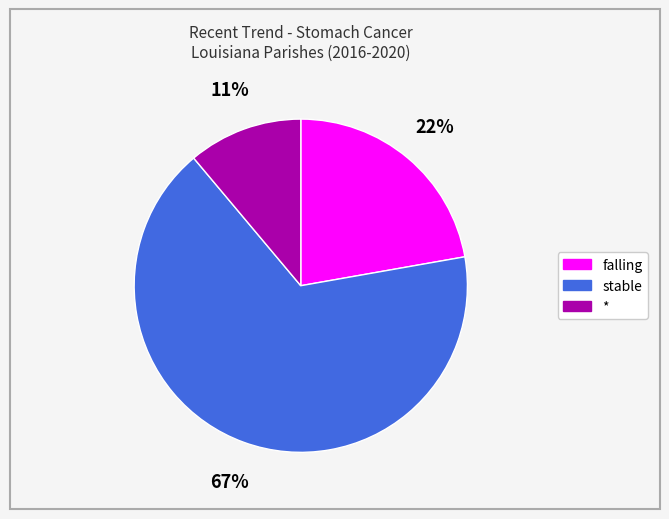

To the nearest percent, what portion does falling represent?

22%